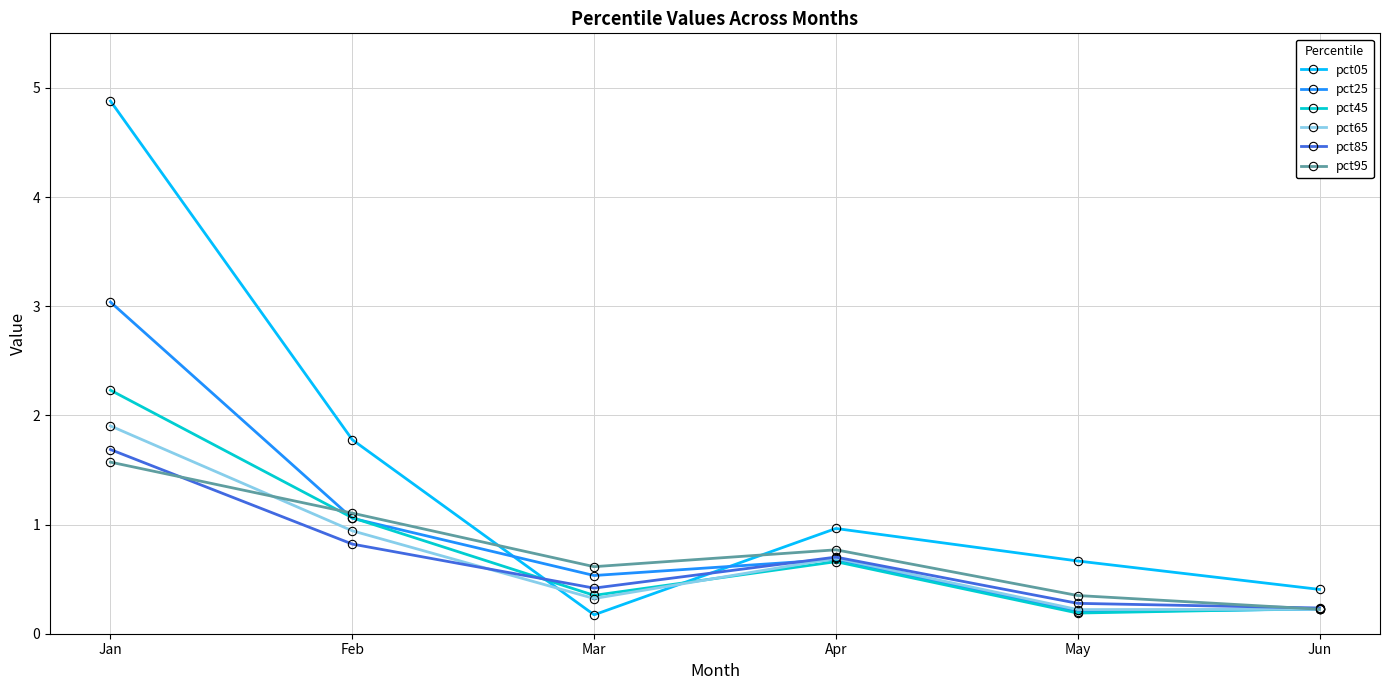

True or false: pct95 has a value of 0.4 at Apr.

False